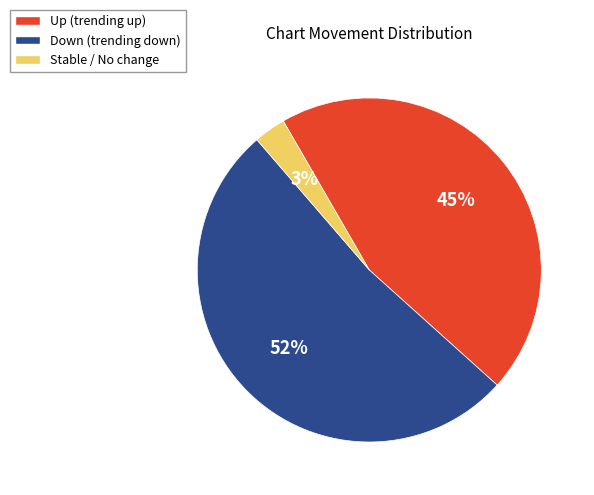

Is there any slice that represents more than half of the pie?

Yes